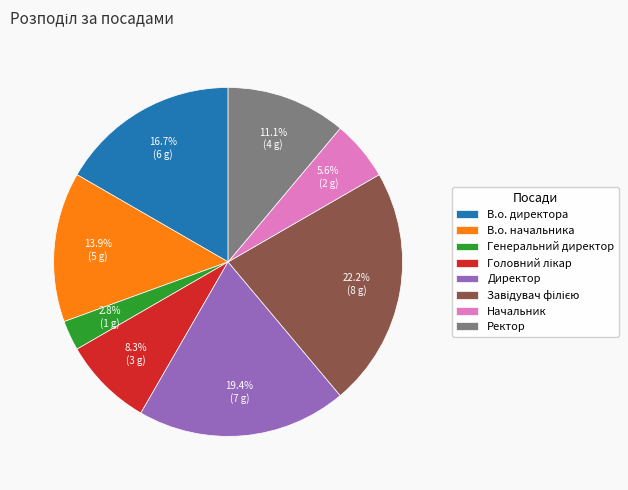

Which slice is the smallest?

Генеральний директор